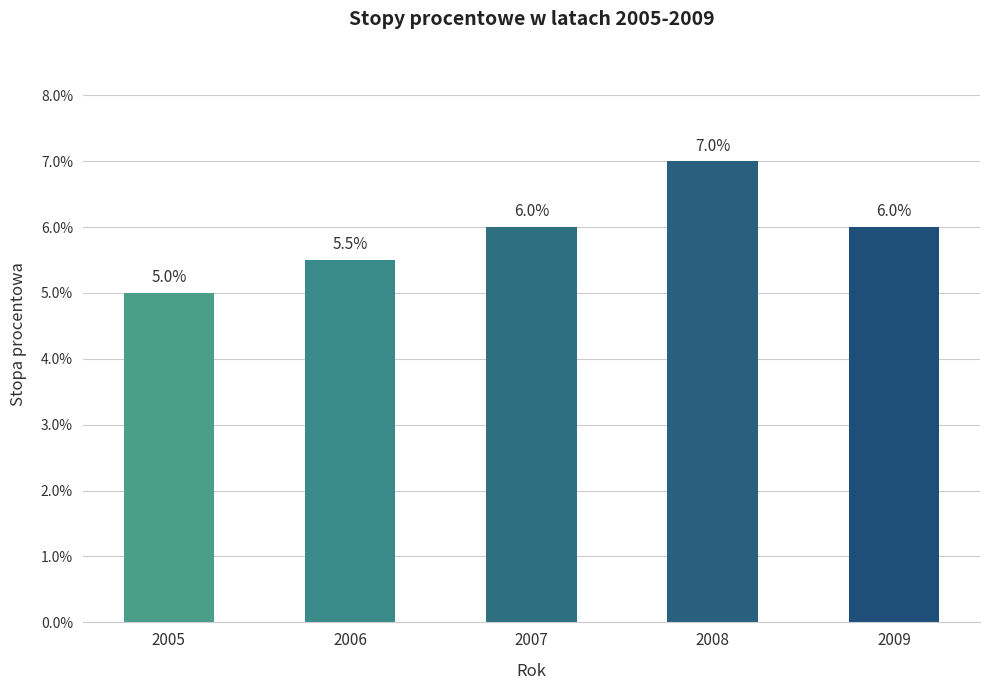

Does the chart contain any negative values?

No